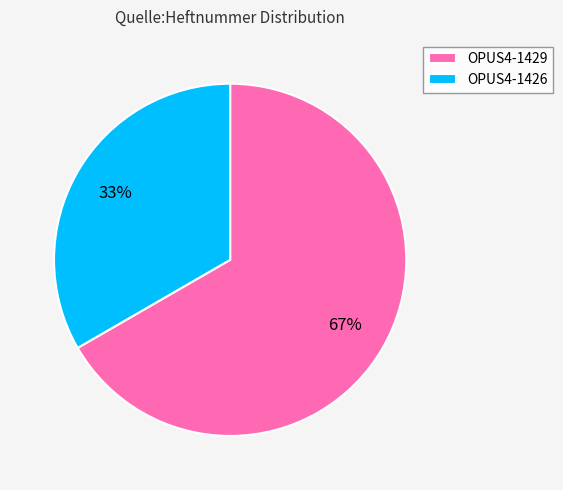

Do OPUS4-1426 and OPUS4-1429 together represent more than half of the pie?

Yes